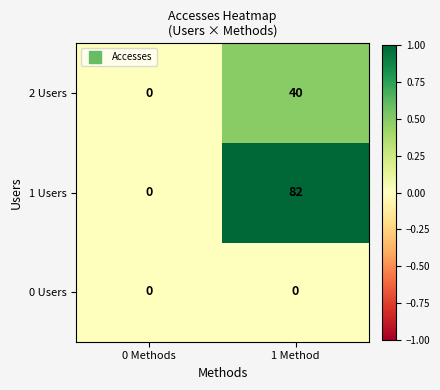

Reading left to right, extract all data points from this chart.

2 Users: 0	40
1 Users: 0	82
0 Users: 0	0